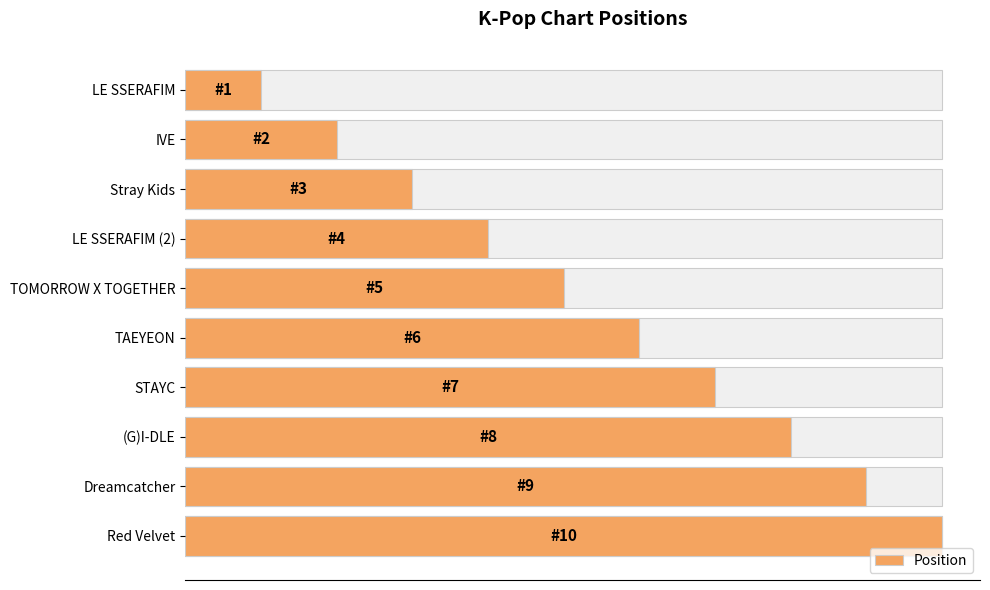

What is the minimum value shown in the chart?

1